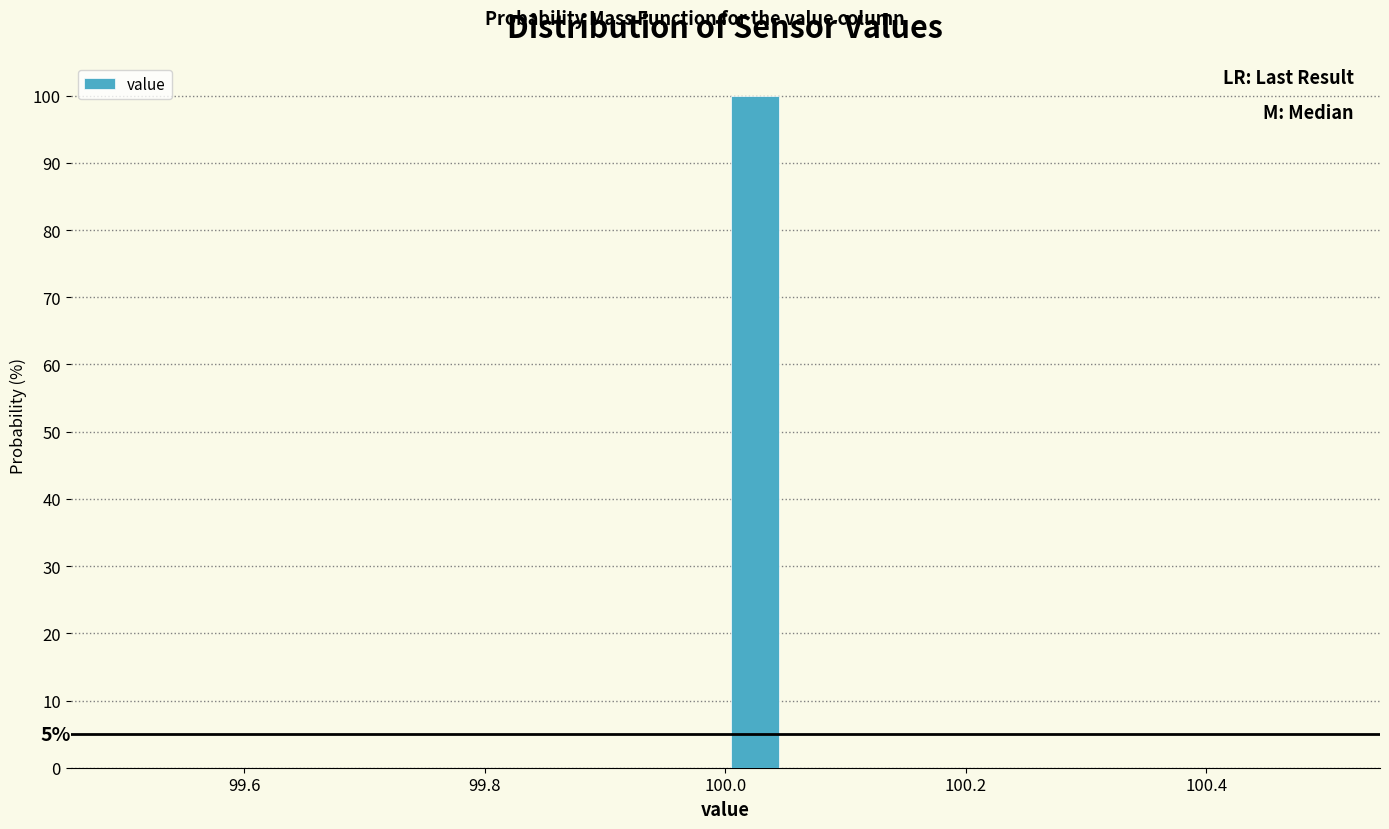

Read against the x-axis, roughly where is the centre of the tallest bar?

100.02